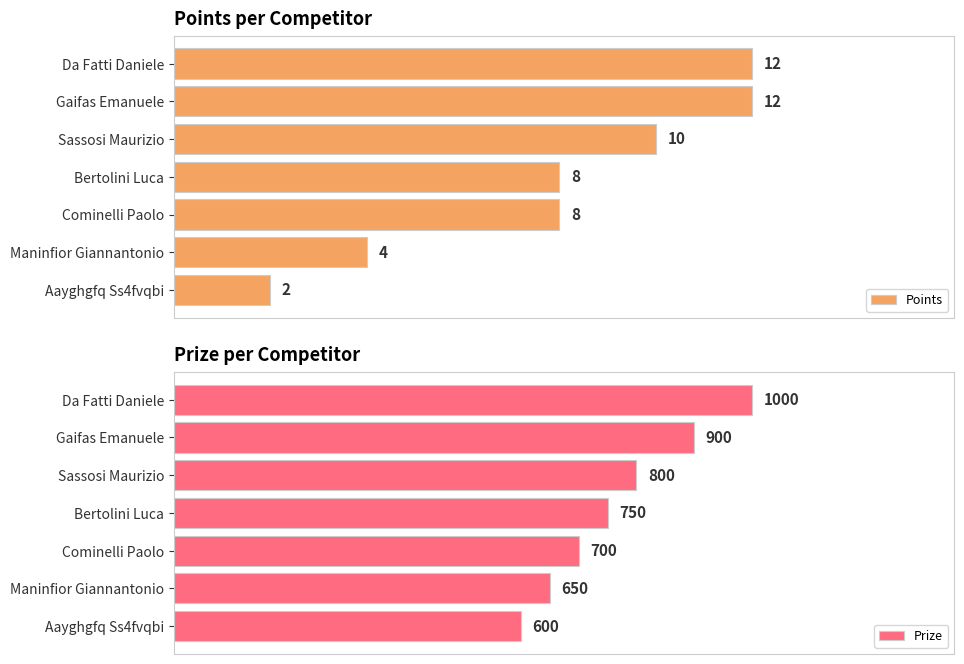

List the series in order of their overall mean, highest first.

Prize, Points